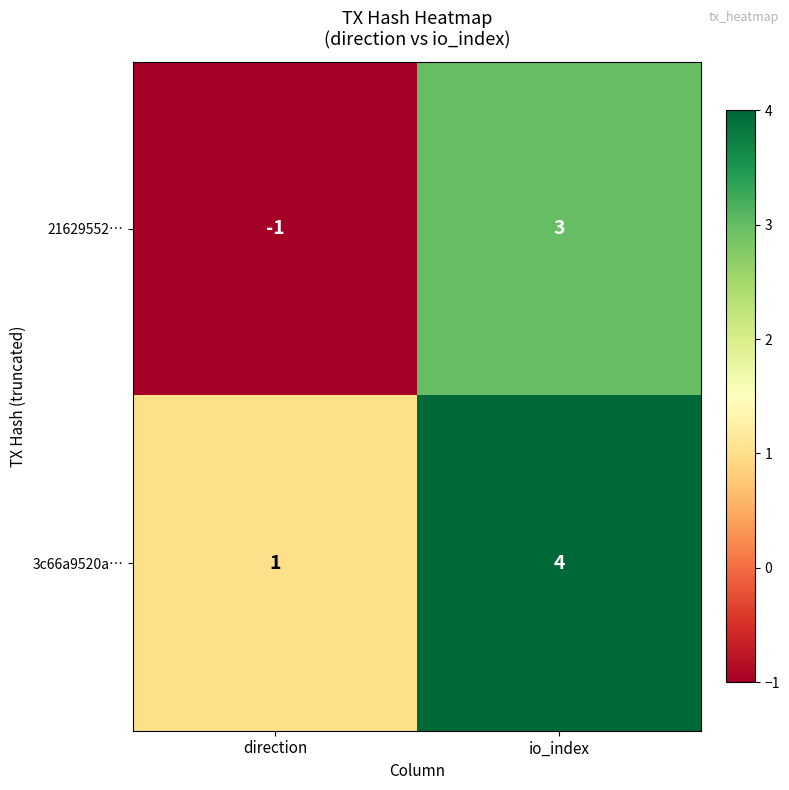

What is the maximum value for 3c66a9520a…?

4